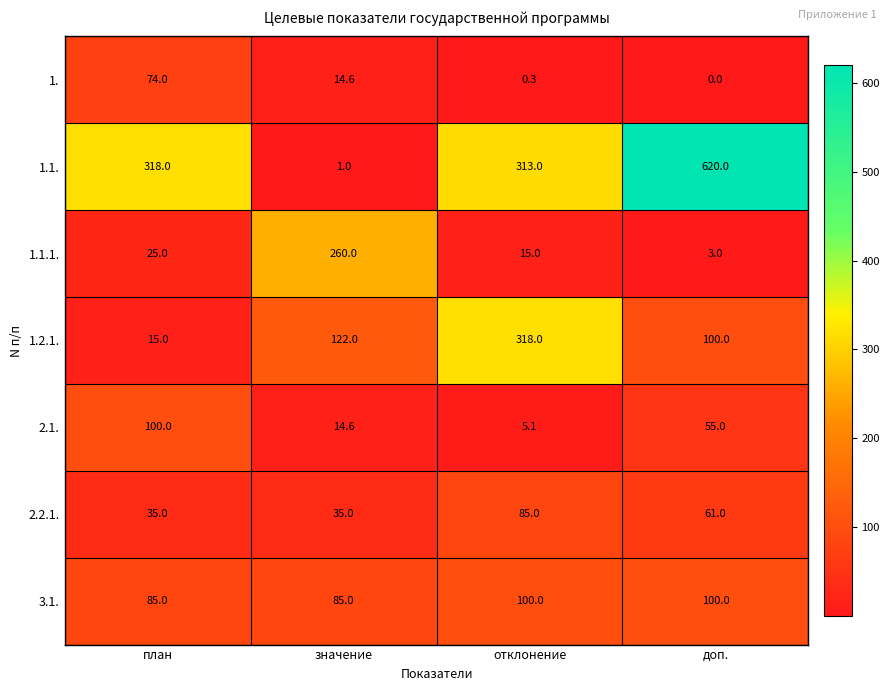

Reading left to right, list all the values displayed in this chart.

1.: план=74.0	значение=14.6	отклонение=0.3	доп.=0.0
1.1.: план=318.0	значение=1.0	отклонение=313.0	доп.=620.0
1.1.1.: план=25.0	значение=260.0	отклонение=15.0	доп.=3.0
1.2.1.: план=15.0	значение=122.0	отклонение=318.0	доп.=100.0
2.1.: план=100.0	значение=14.6	отклонение=5.1	доп.=55.0
2.2.1.: план=35.0	значение=35.0	отклонение=85.0	доп.=61.0
3.1.: план=85.0	значение=85.0	отклонение=100.0	доп.=100.0